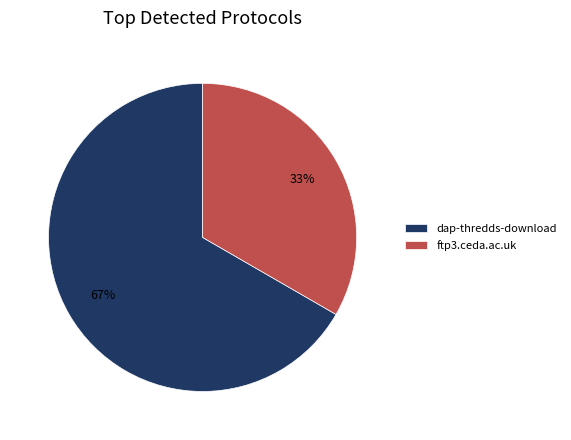

To the nearest percent, what is the average slice percentage?

50%